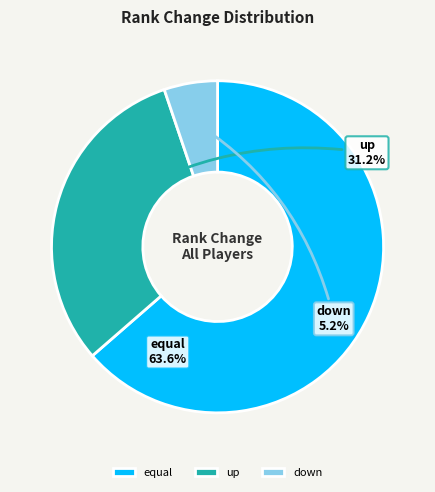

Between down and equal, which is larger?

equal